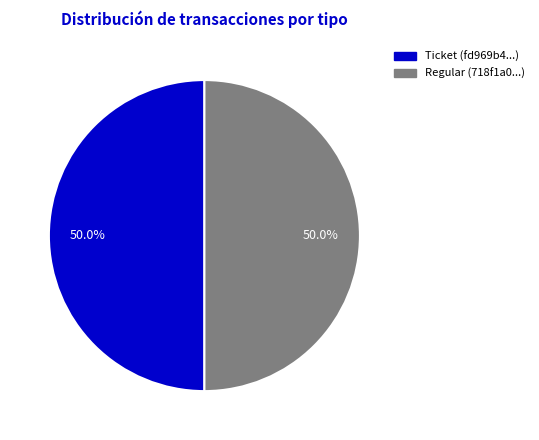

What is the total percentage of Ticket and Regular?

100.0%